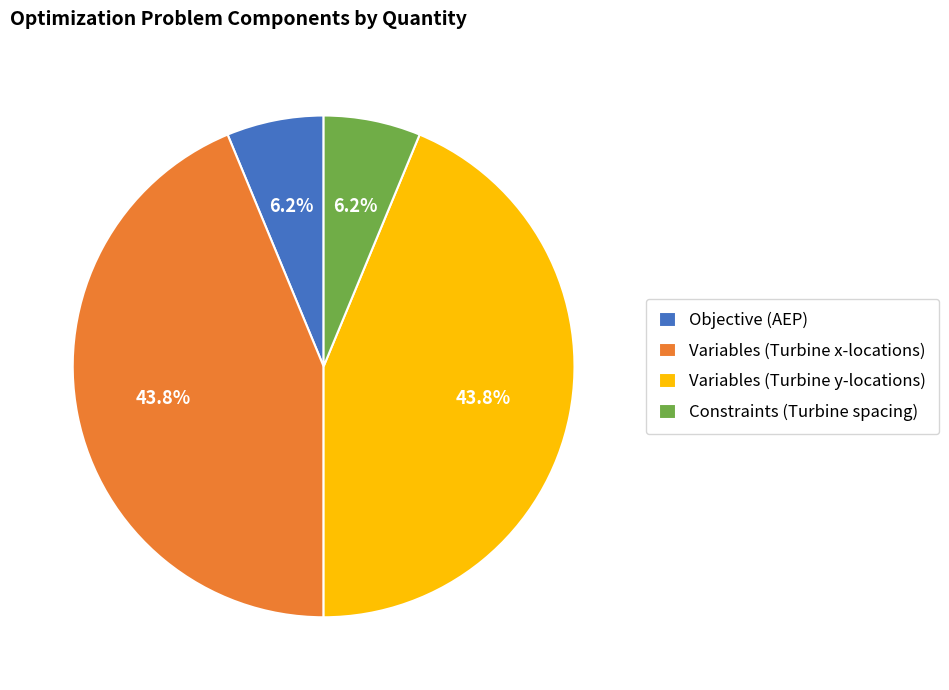

To the nearest percent, what percentage of the pie is Variables (Turbine x-locations)?

44%